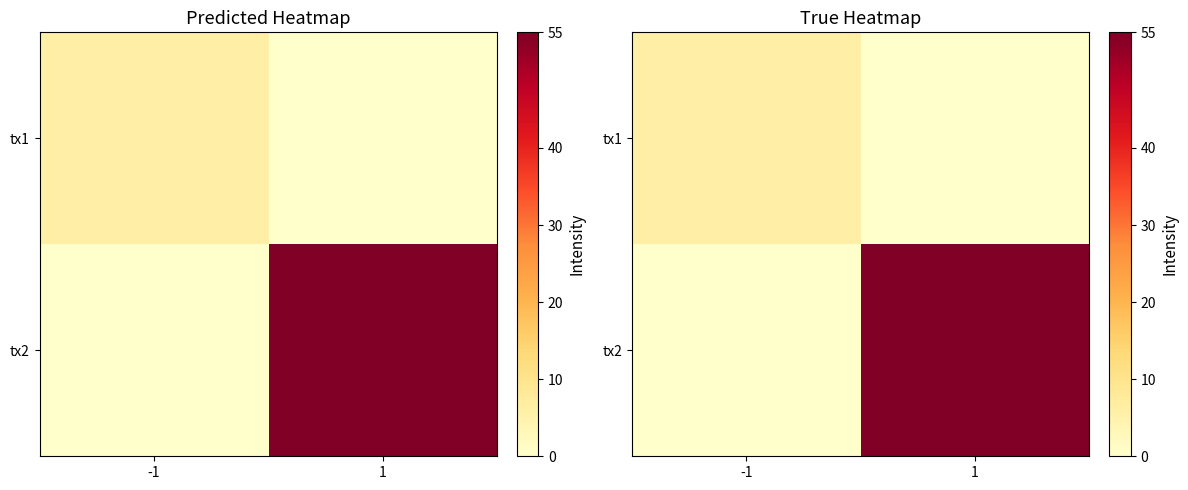

Between -1 and 1, which series saw the biggest shift?

tx2